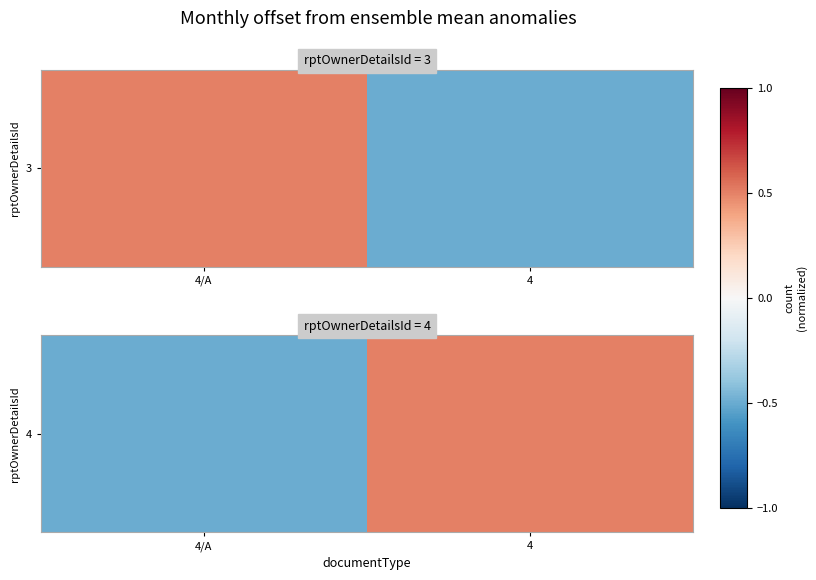

Which category has the lowest value across all series?

4/A